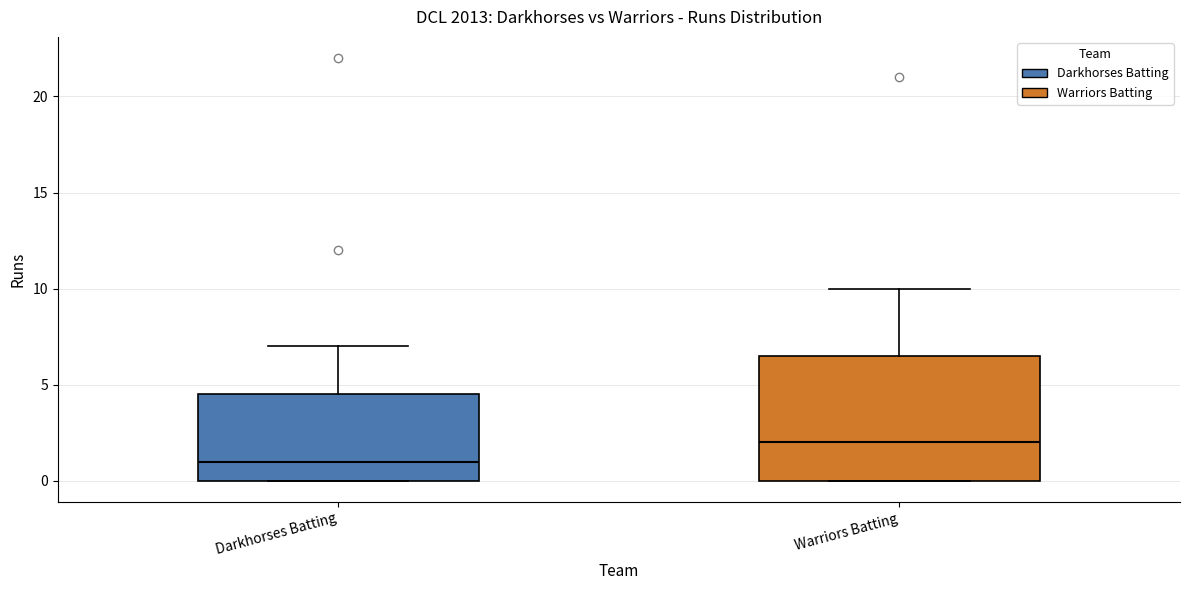

Which box is the tallest, from its lower edge to its upper edge?

Warriors Batting